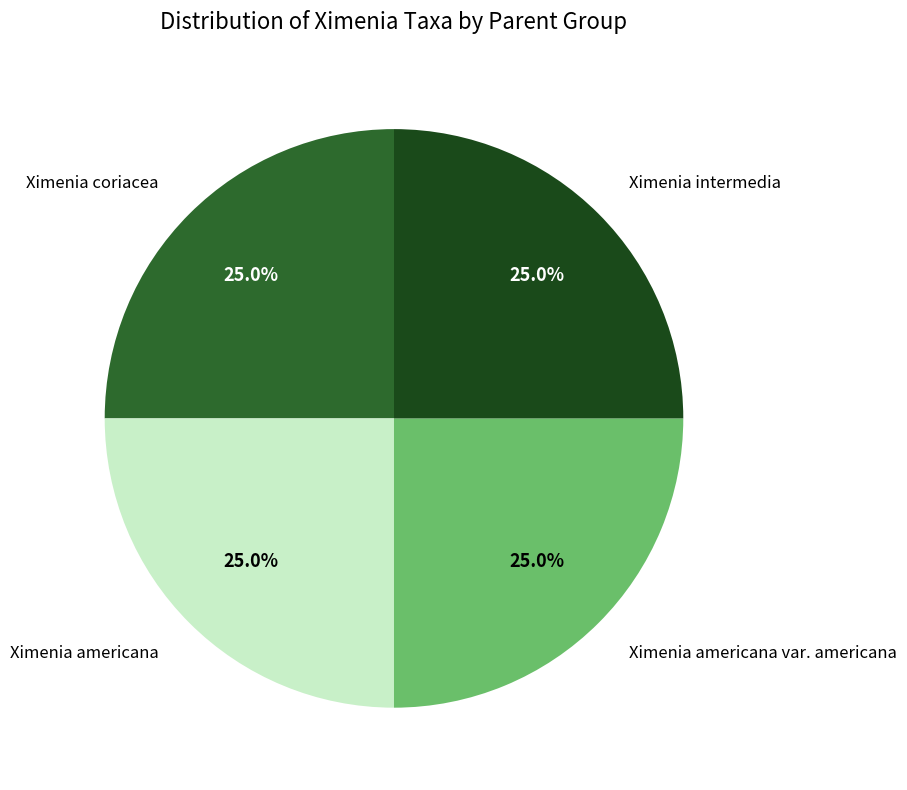

Approximately how many times larger is the value at Ximenia americana var. americana compared to Ximenia intermedia?

1.0